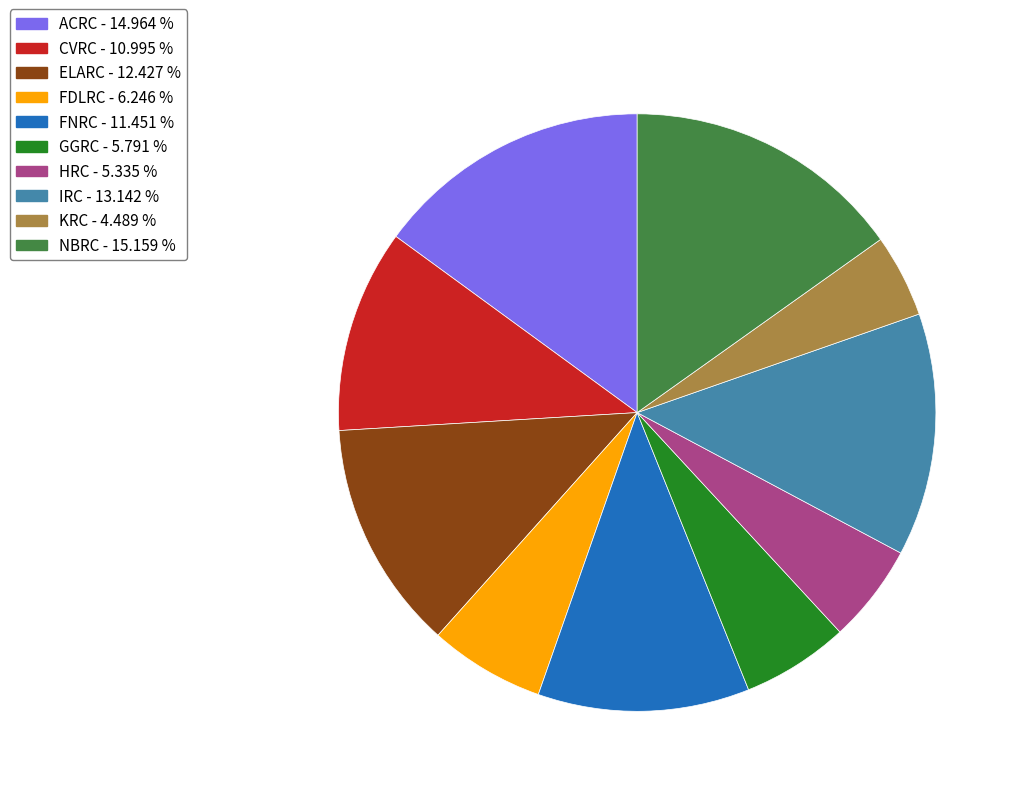

How many slices are in this pie chart?

10